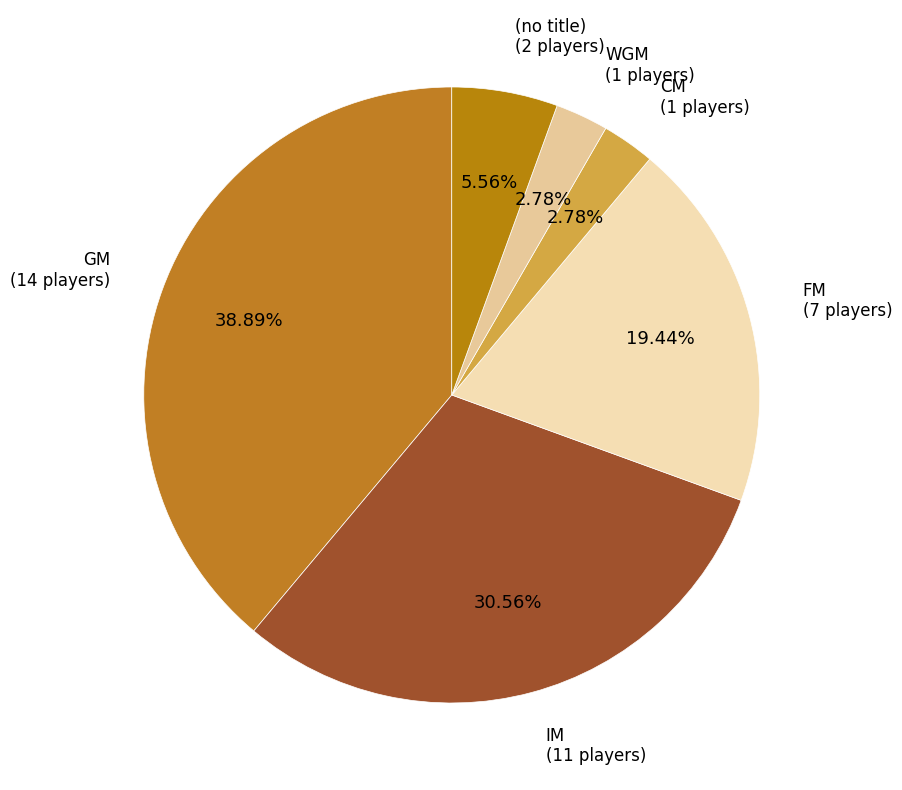

Count the number of slices in the pie.

6